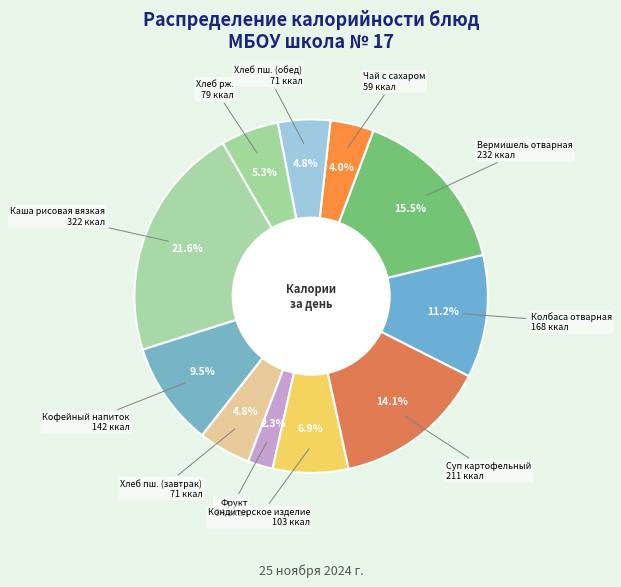

To the nearest percent, what is the difference between the largest and smallest slice percentages?

19%